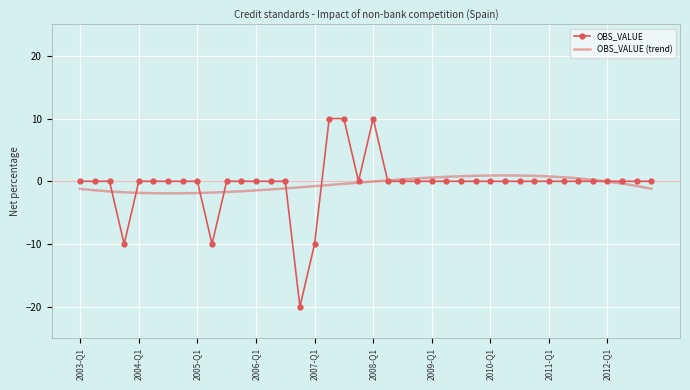

What is the greatest value displayed?

10.0